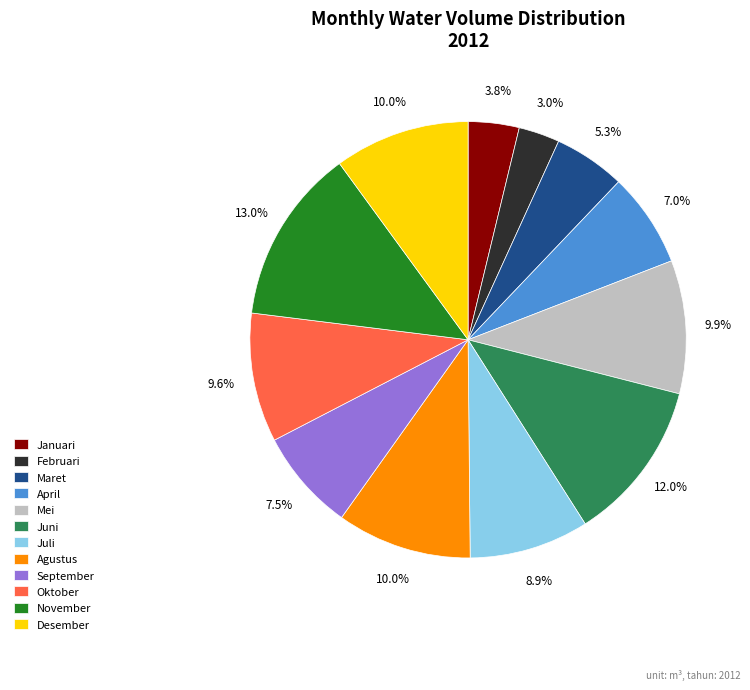

Count the number of slices in the pie.

12